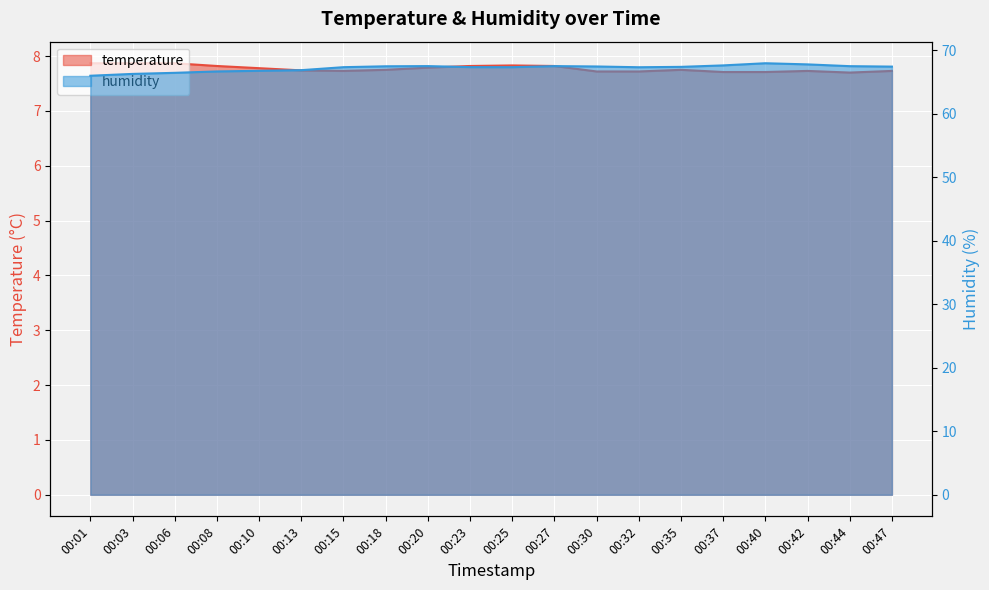

True or false: humidity and temperature intersect in this chart.

False